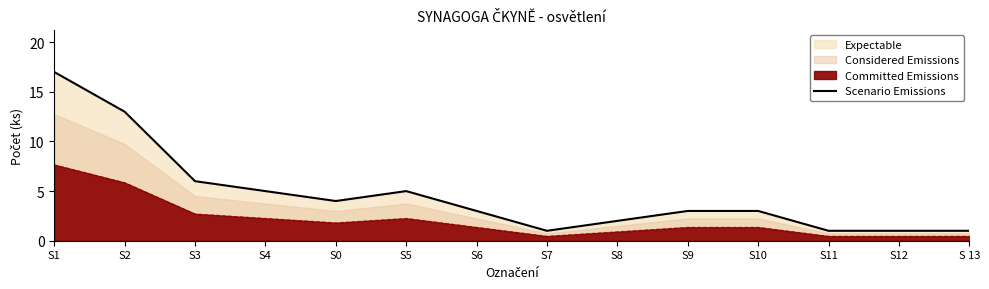

Which category has the lowest value across all series?

S7